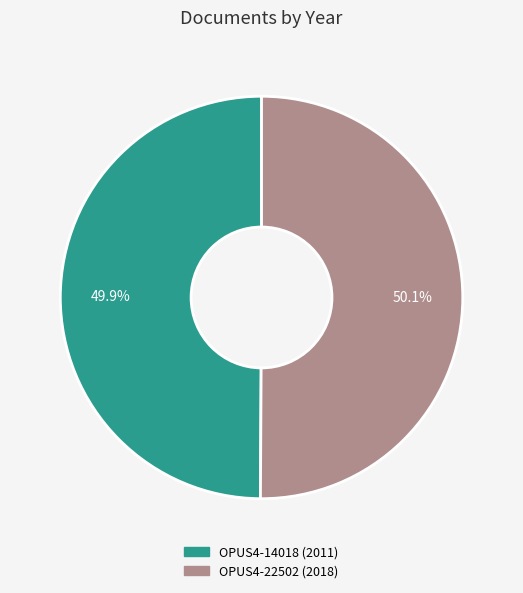

How many slices are in this pie chart?

2